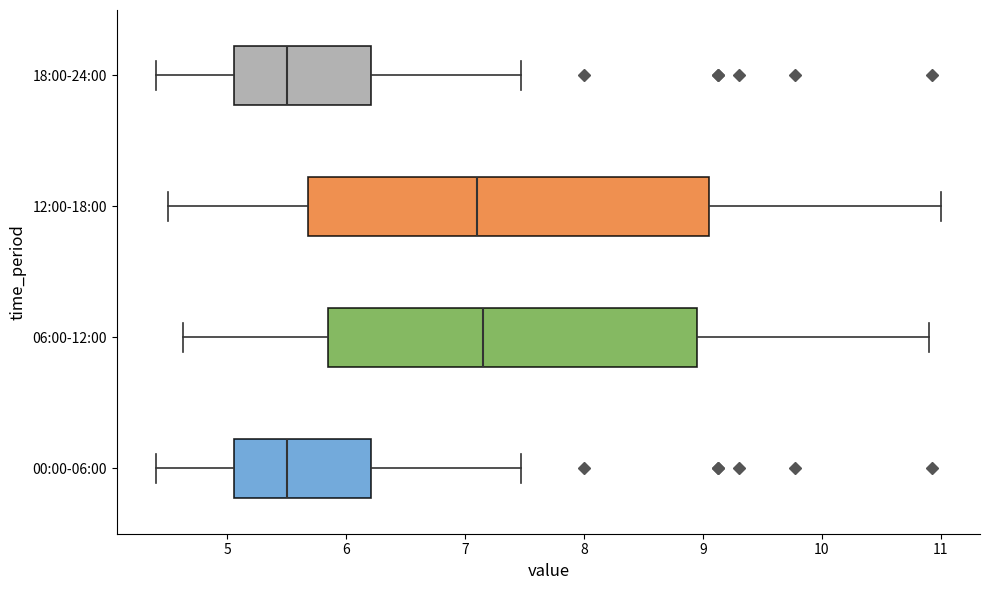

Reading bottom to top, transcribe this box plot: for each box, give where its median line is, the range the box spans, and where its two whiskers end, as read against the x-axis. The values are not printed on the chart, so give them approximately, as read against the axis.

00:00-06:00: median 5.5, box 5.1 to 6.2, whiskers 4.4 to 7.5
06:00-12:00: median 7.2, box 5.9 to 9.0, whiskers 4.6 to 10.9
12:00-18:00: median 7.1, box 5.7 to 9.1, whiskers 4.5 to 11.0
18:00-24:00: median 5.5, box 5.1 to 6.2, whiskers 4.4 to 7.5